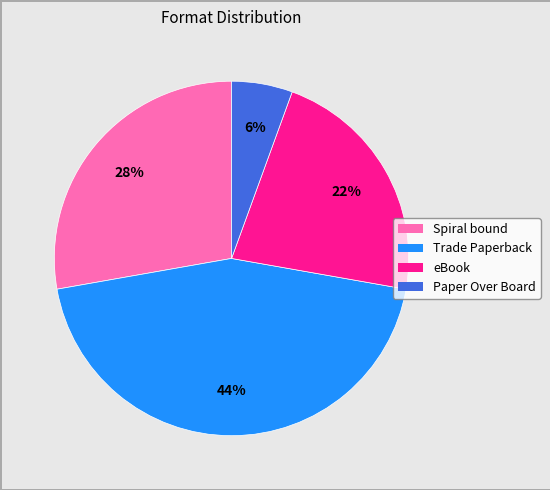

To the nearest percent, what percentage of the pie is Paper Over Board?

6%